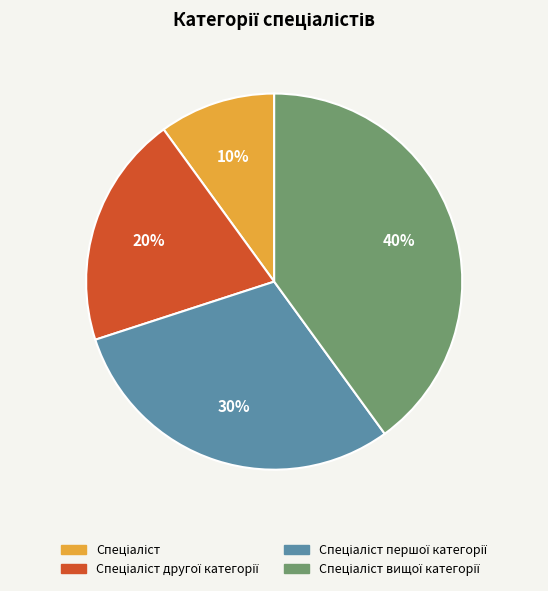

To the nearest percent, what is the difference between the largest and smallest slice percentages?

30%